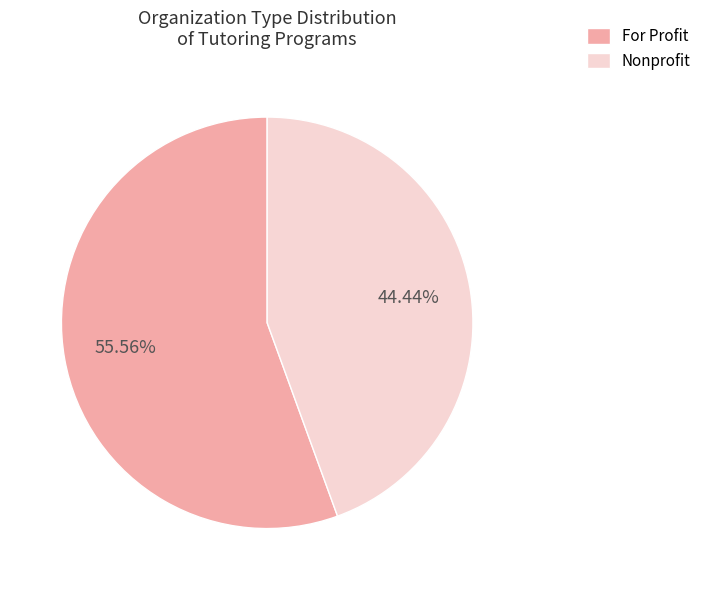

Is the sum of Nonprofit and For Profit greater than half?

Yes